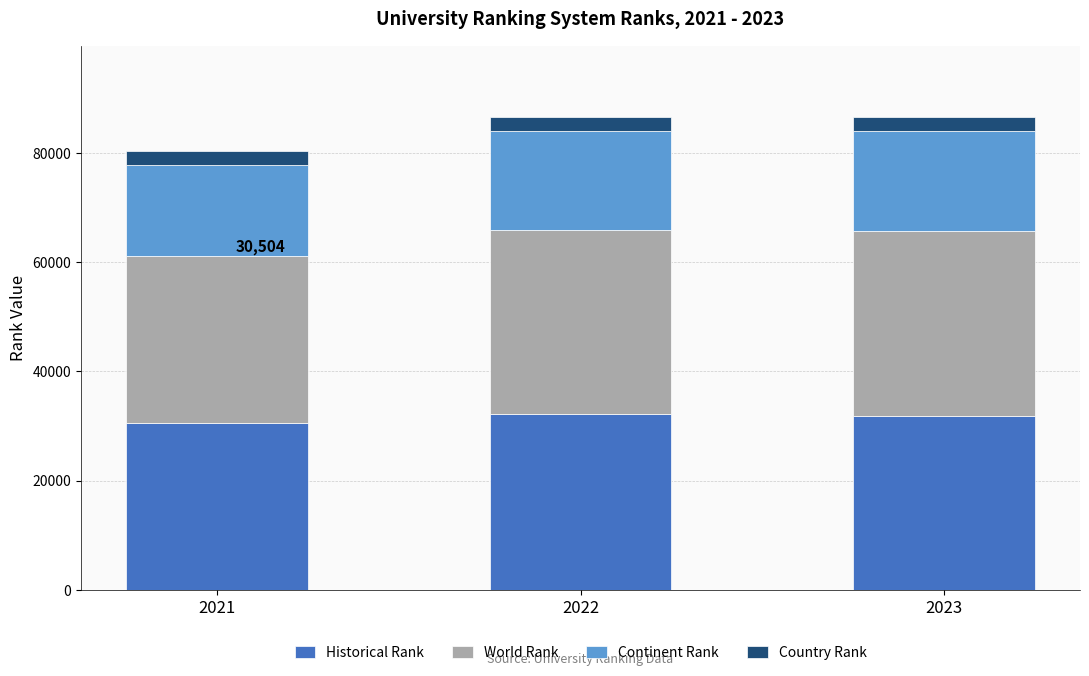

What is the total value across all series at 2021?

80380.5